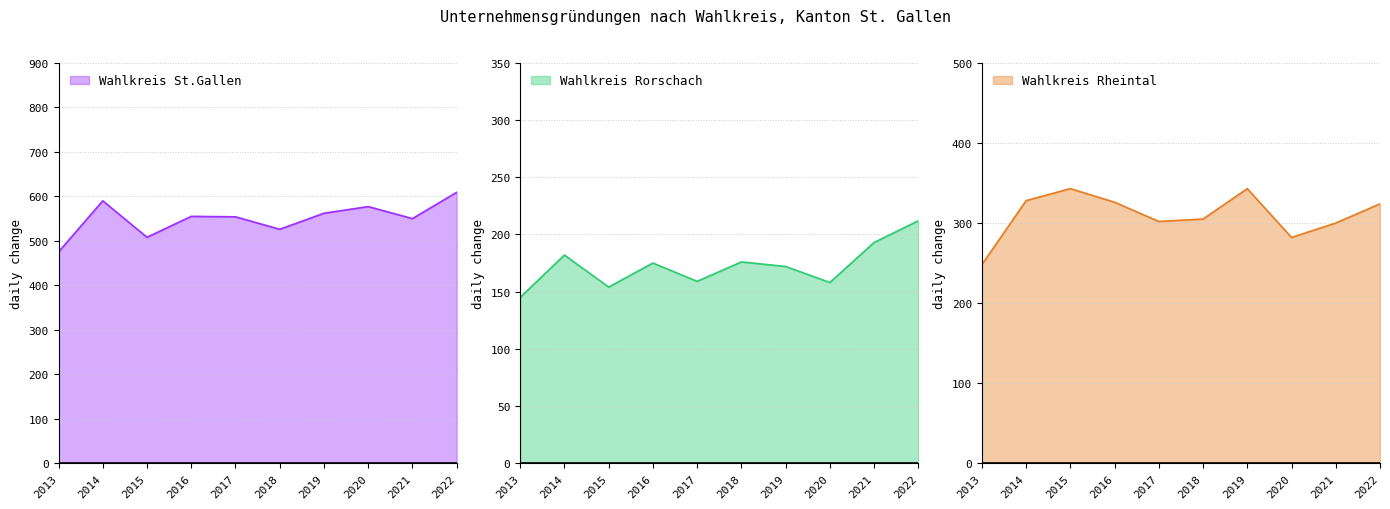

Which series has the largest range (max minus min)?

Wahlkreis St.Gallen